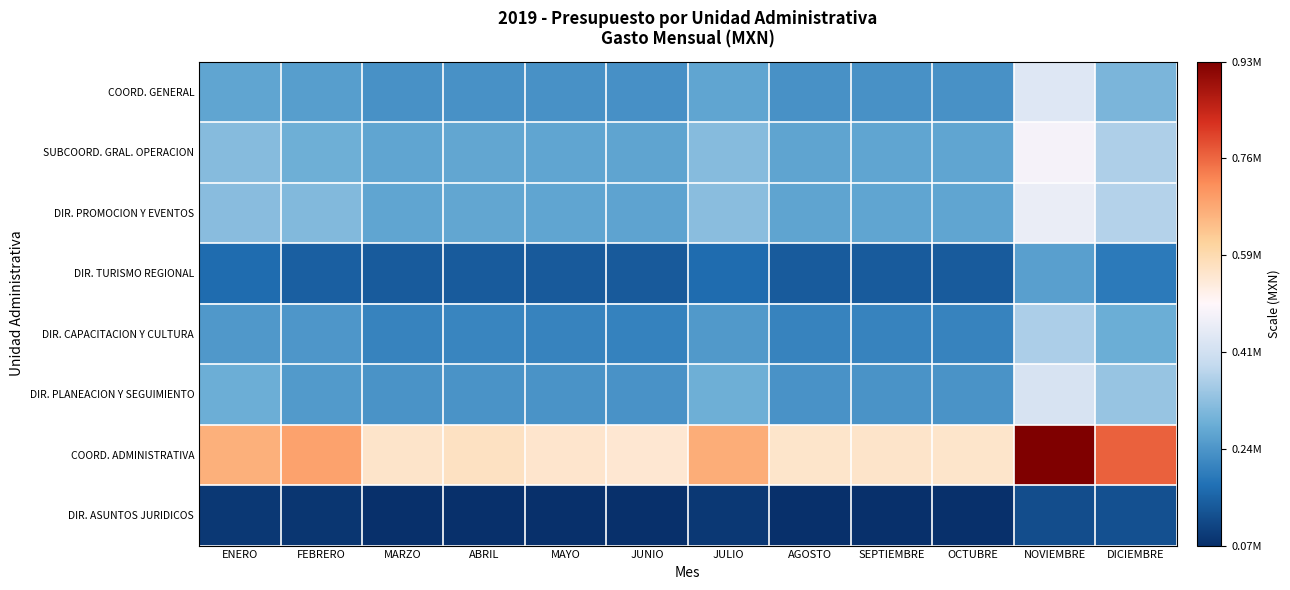

At which category is the sum across all series the highest?

NOVIEMBRE